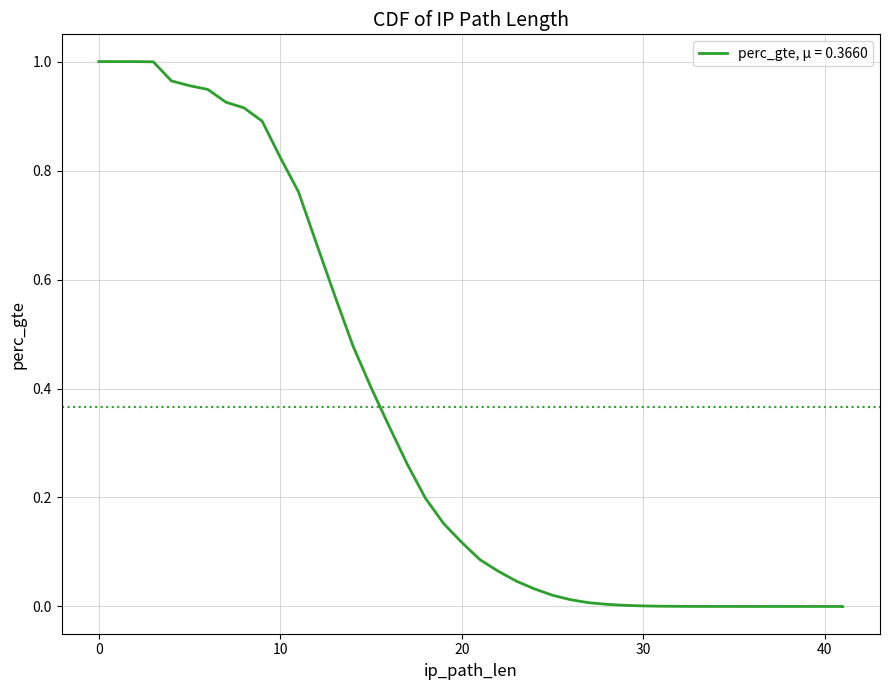

What is the greatest value displayed?

1.0